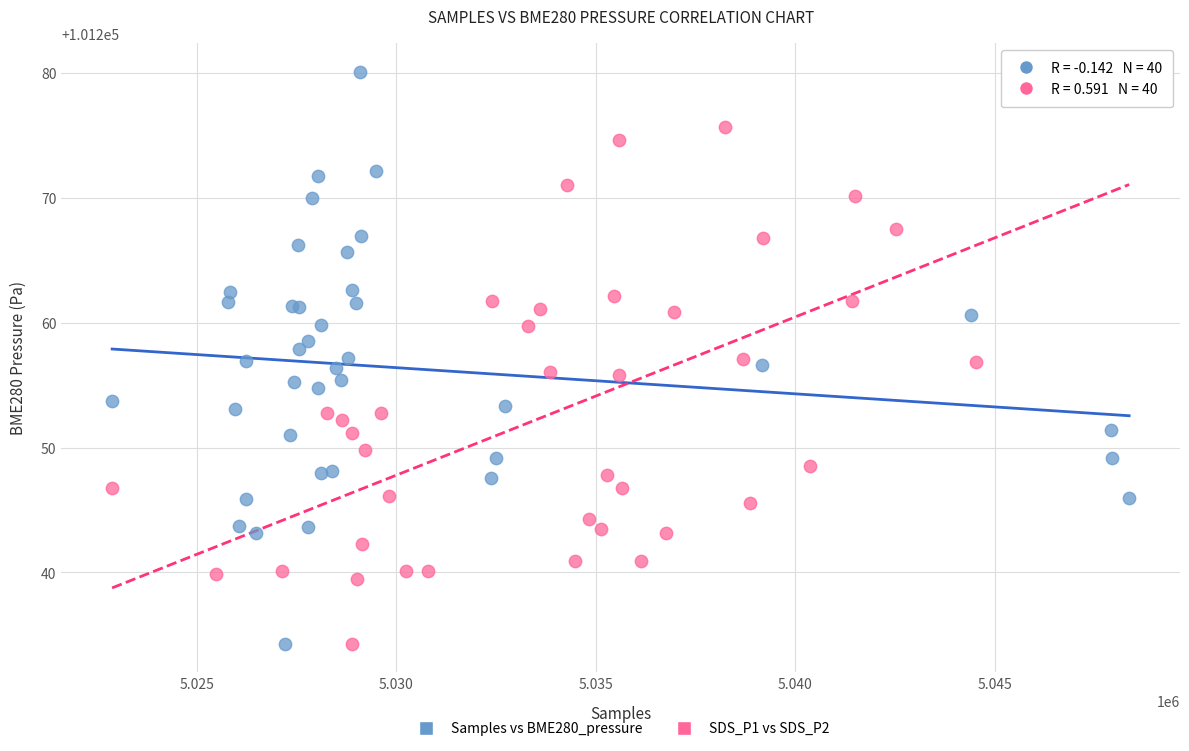

What are all the series names shown in the legend?

Samples vs BME280_pressure, SDS_P1 vs SDS_P2